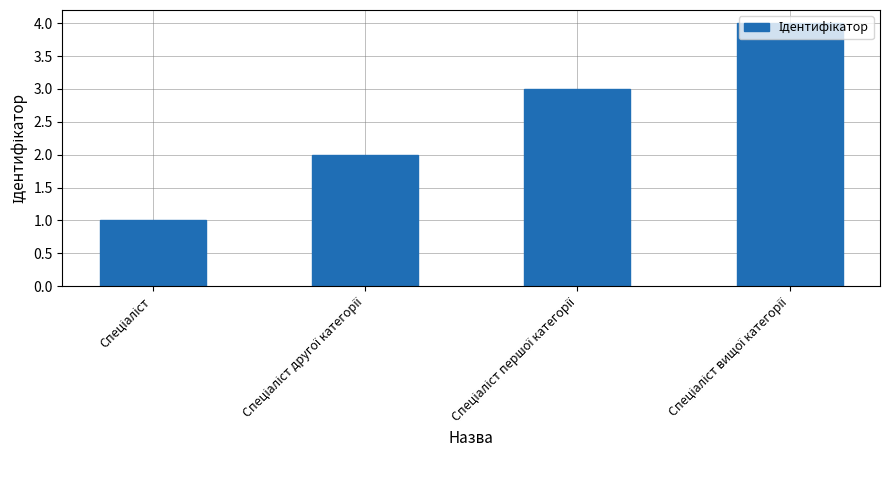

What is the sum of all values?

10